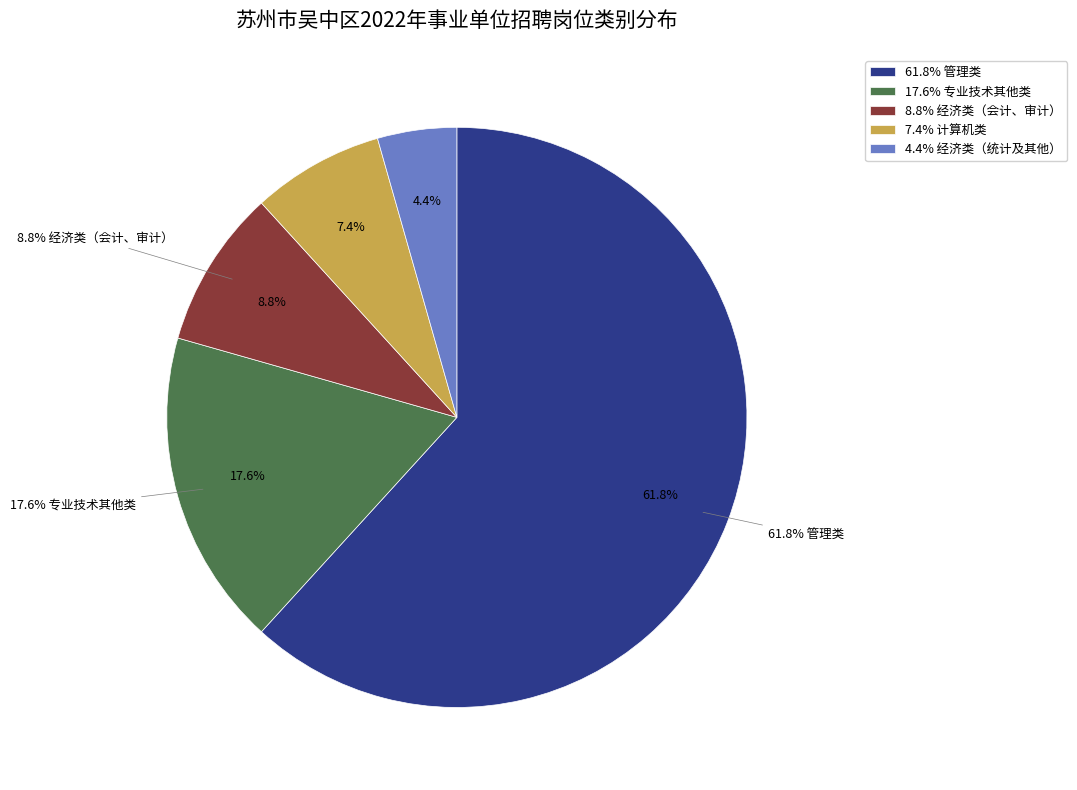

To the nearest percent, what is the difference between the 计算机类 and 专业技术其他类 slice percentages?

10%